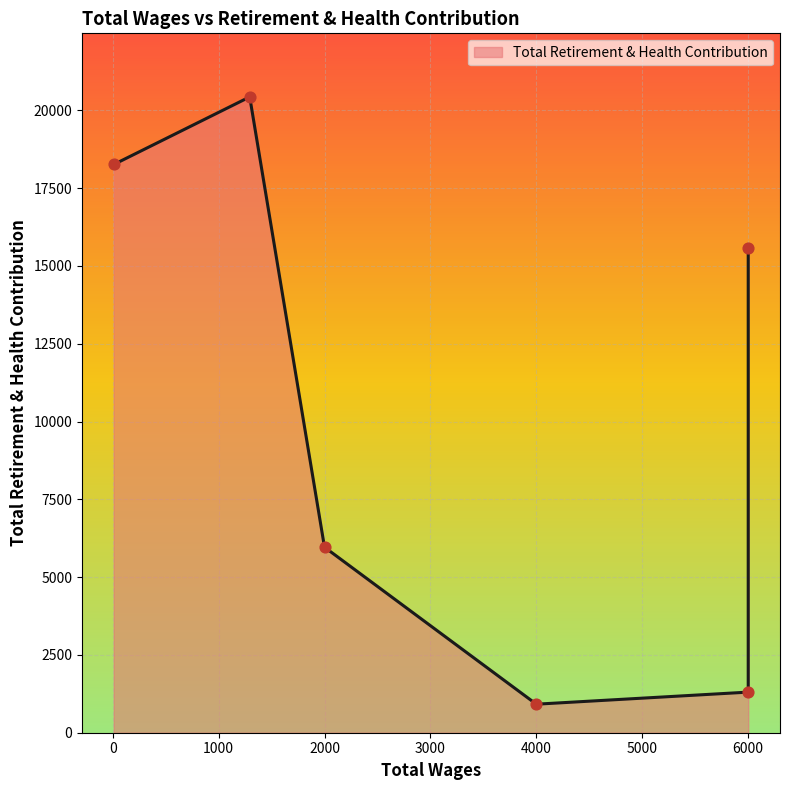

Between 4000.0 and 1294.0, which is larger?

1294.0